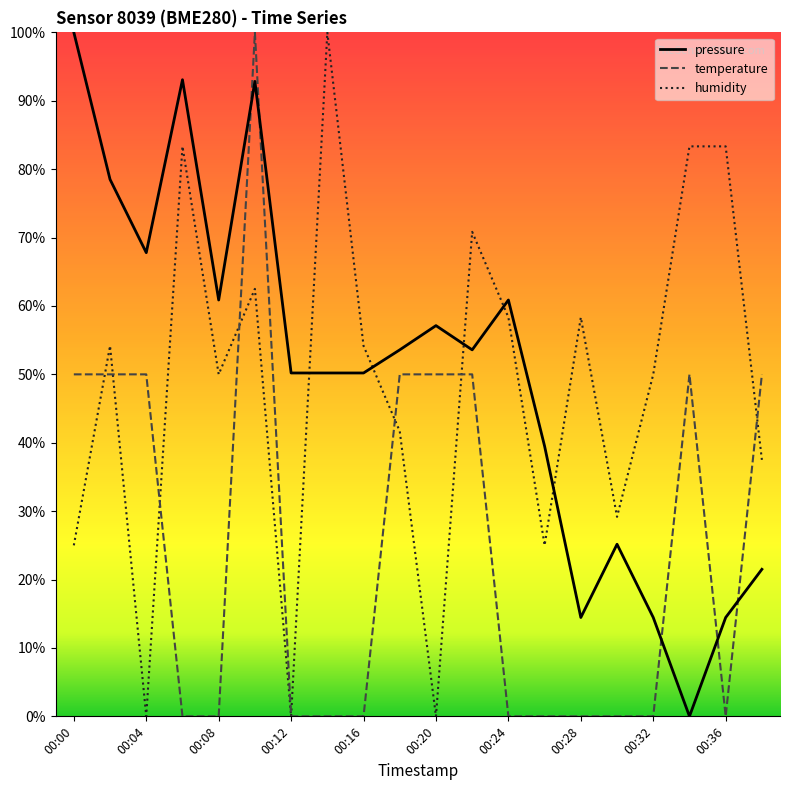

What are all the series names shown in the legend?

pressure, temperature, humidity